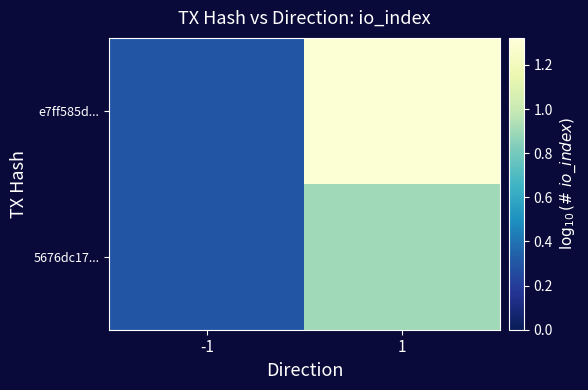

Which series has the largest total across all categories?

e7ff585d...